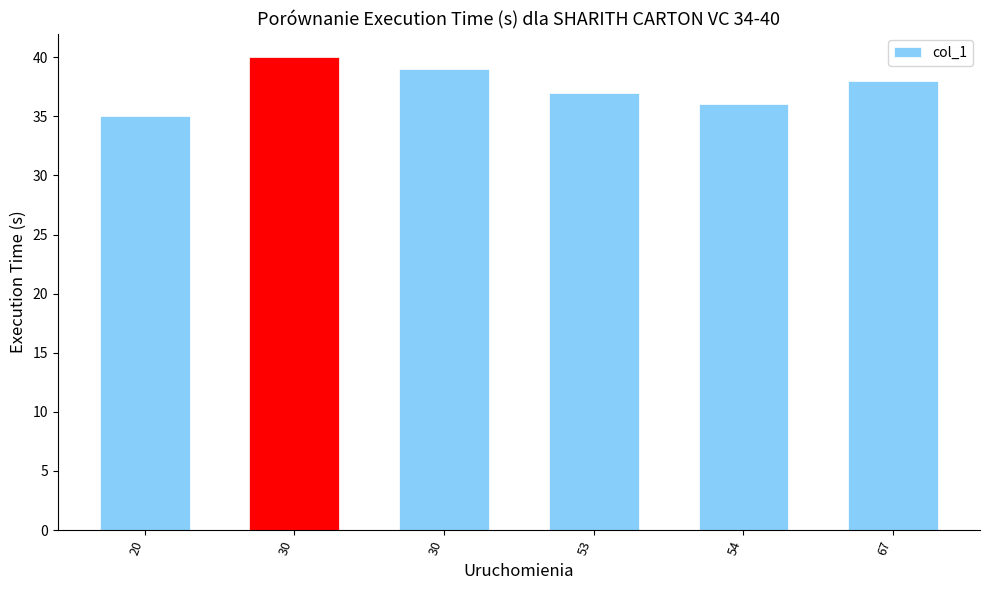

Does the chart contain any negative values?

No